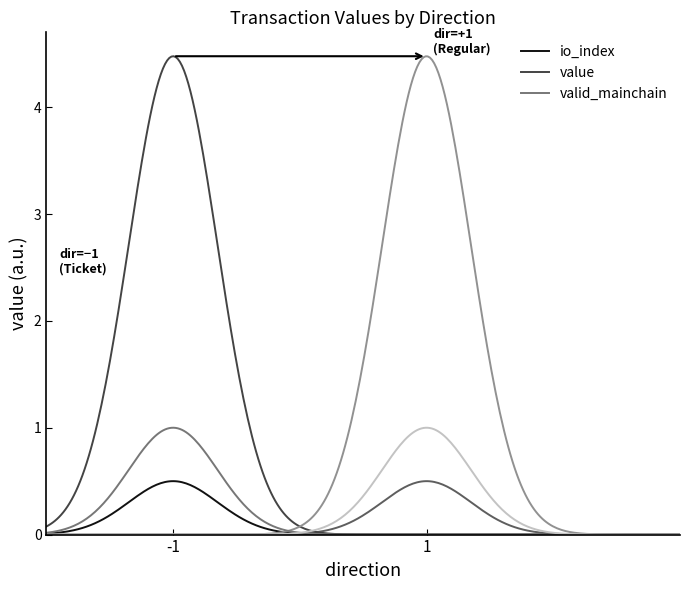

Which category has the highest value in the value series?

-1